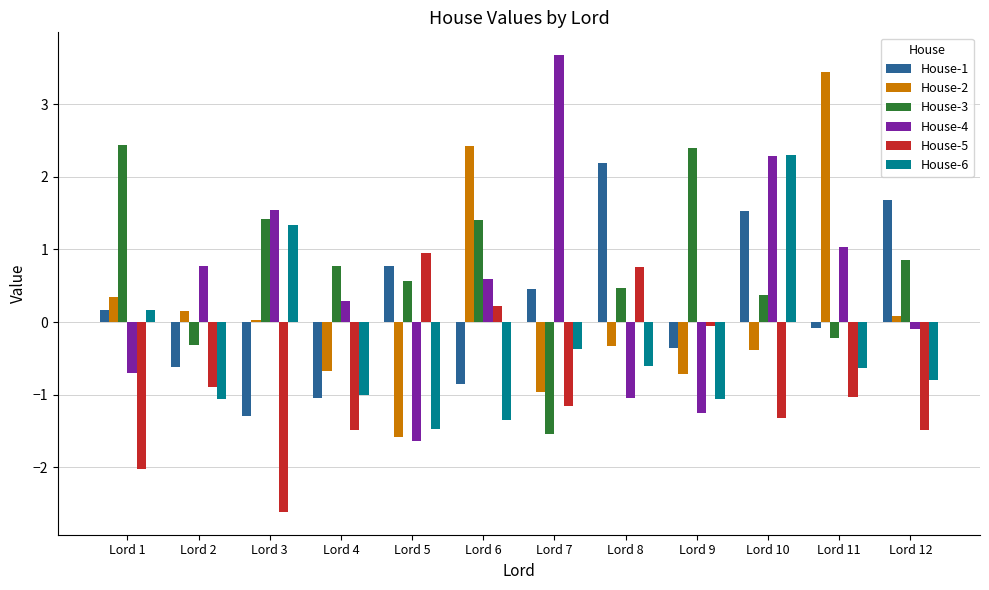

What is the average value of the House-2 series?

0.2